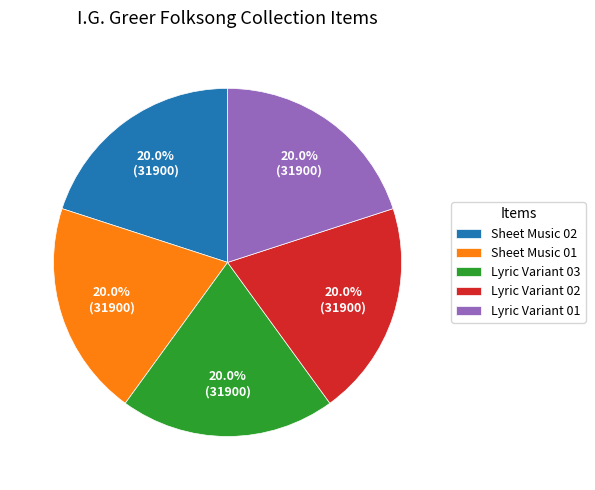

What is the ratio of the value at Lyric Variant 03 to the value at Lyric Variant 01?

1.0